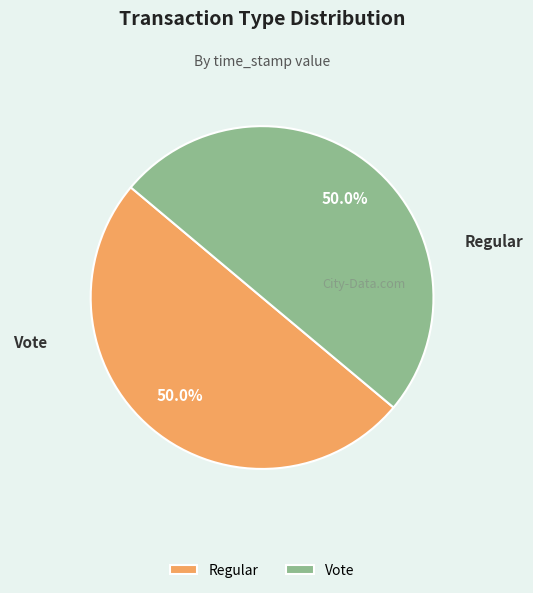

What percentage is the Vote slice, to the nearest percent?

50%